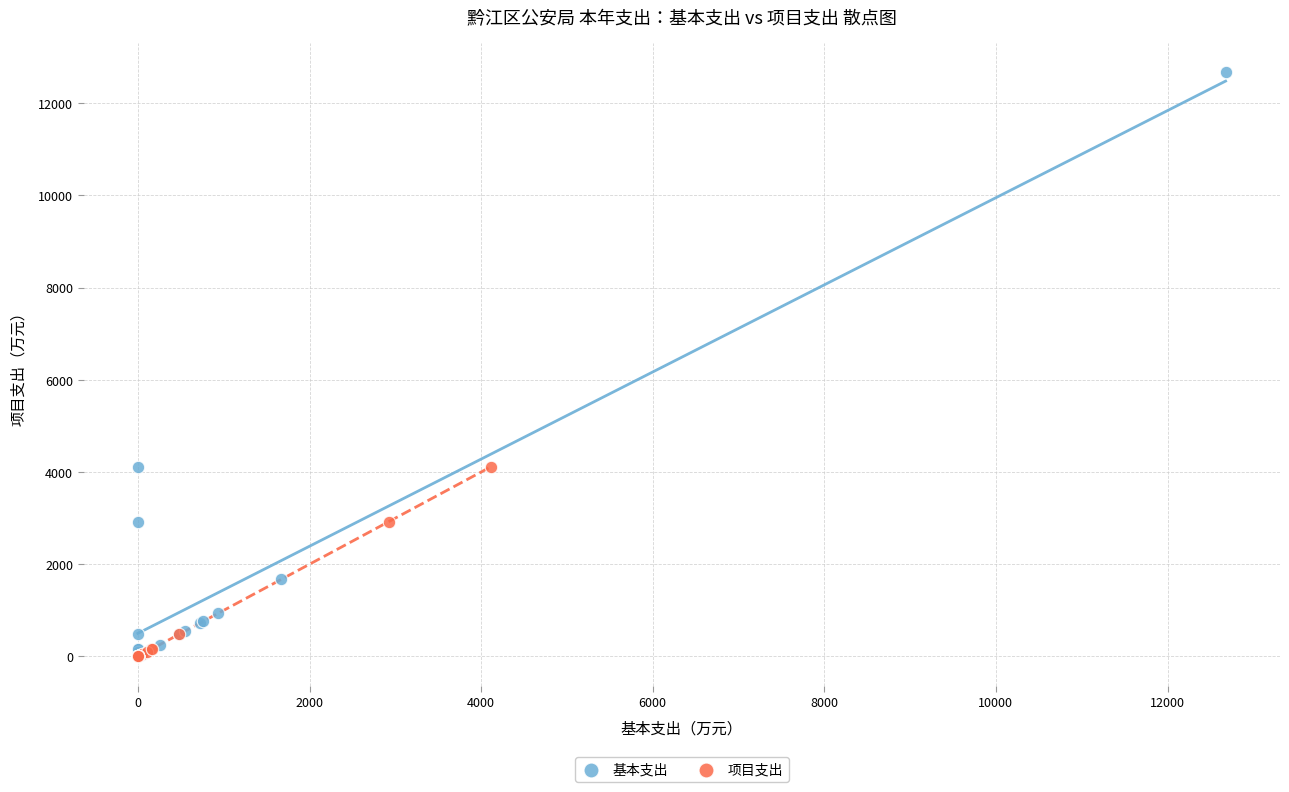

Which series has the largest Y range (max minus min)?

基本支出